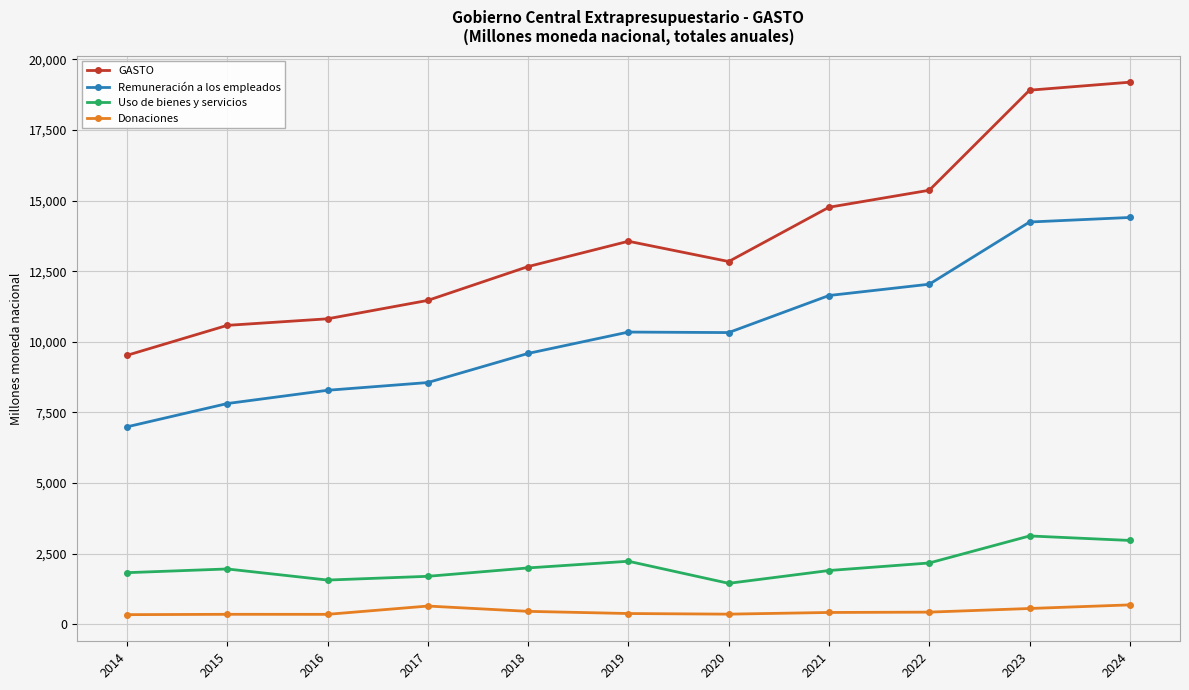

Where is GASTO nearest to the value 14354?

2021